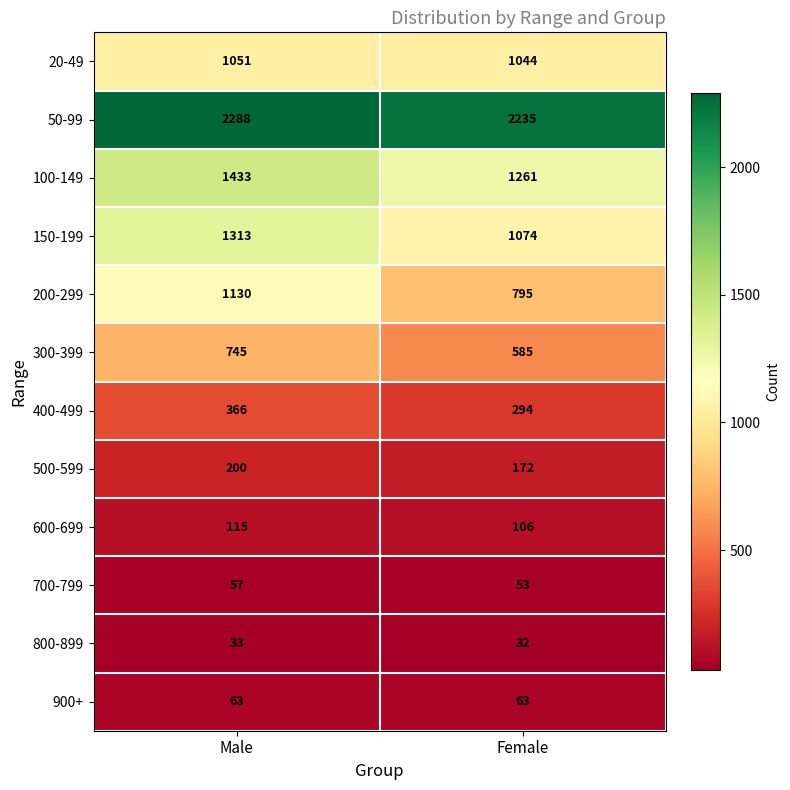

What is the difference between the maximum and minimum values in the 200-299 series?

335